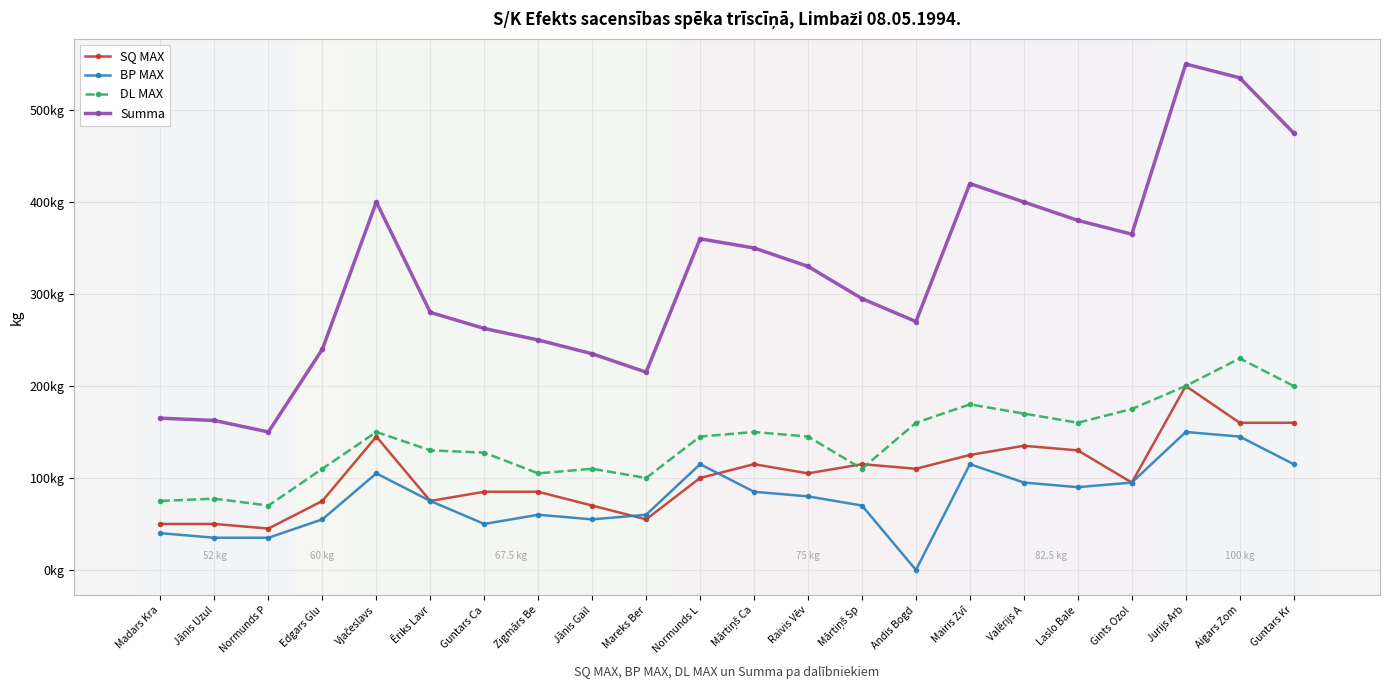

What are all the series names shown in the legend?

SQ MAX, BP MAX, DL MAX, Summa